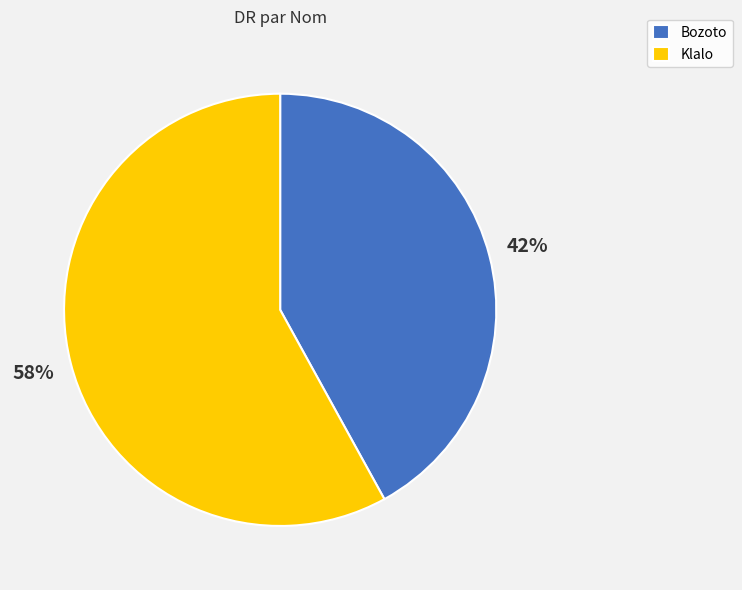

Rank the categories by value from lowest to highest.

Bozoto, Klalo